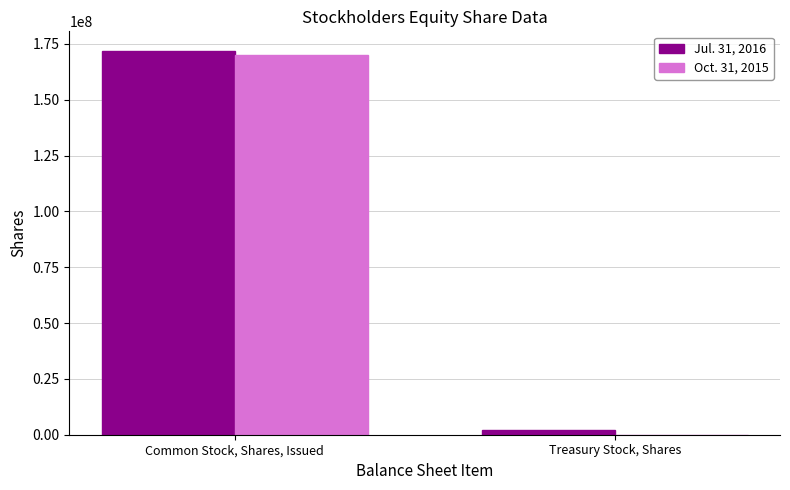

Which category has the highest value across all series?

Common Stock, Shares, Issued